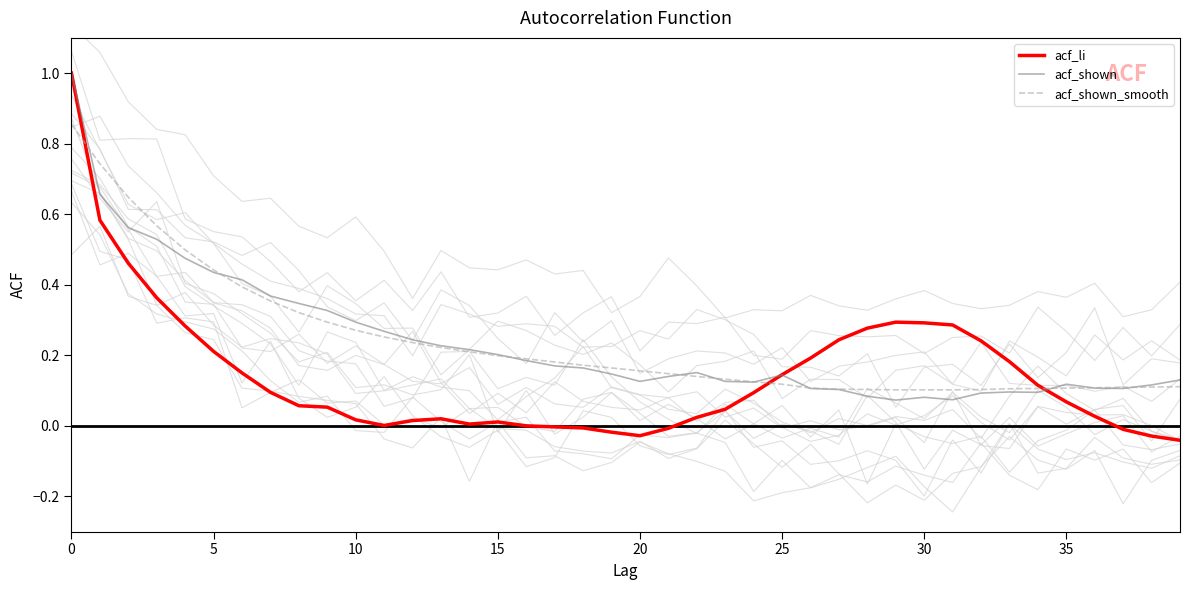

True or false: acf_shown_smooth has more than 1 interior local peaks.

False